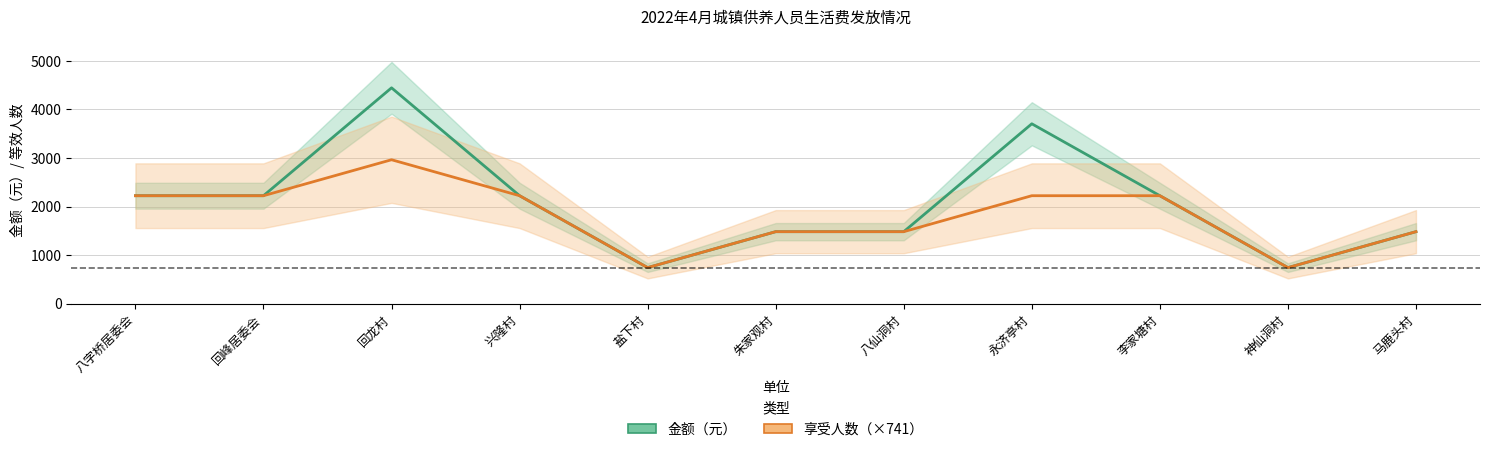

True or false: 金额（元） and 享受人数（×741） intersect in this chart.

False